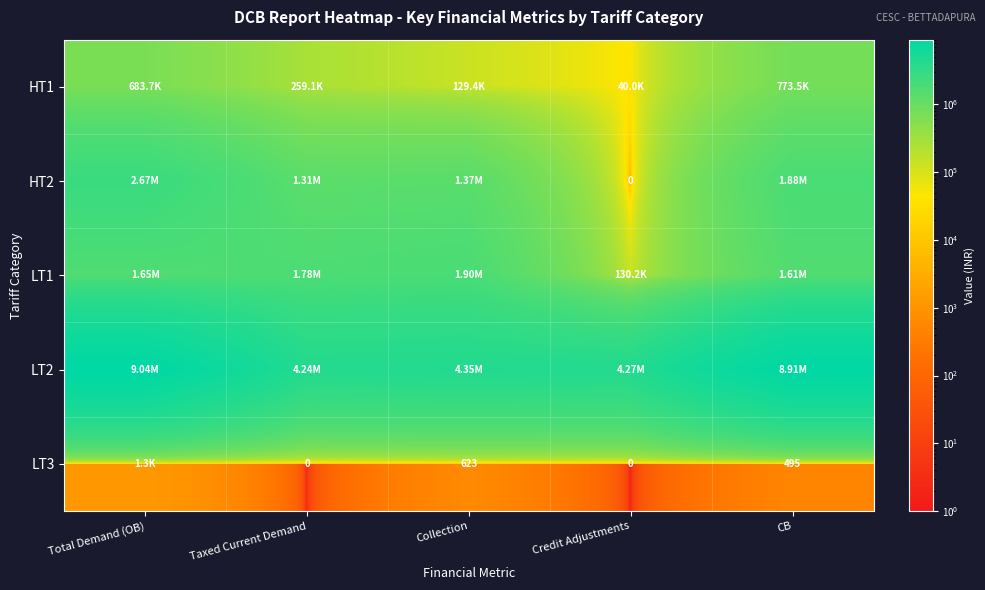

Which category has the highest value across all series?

Total Demand (OB)